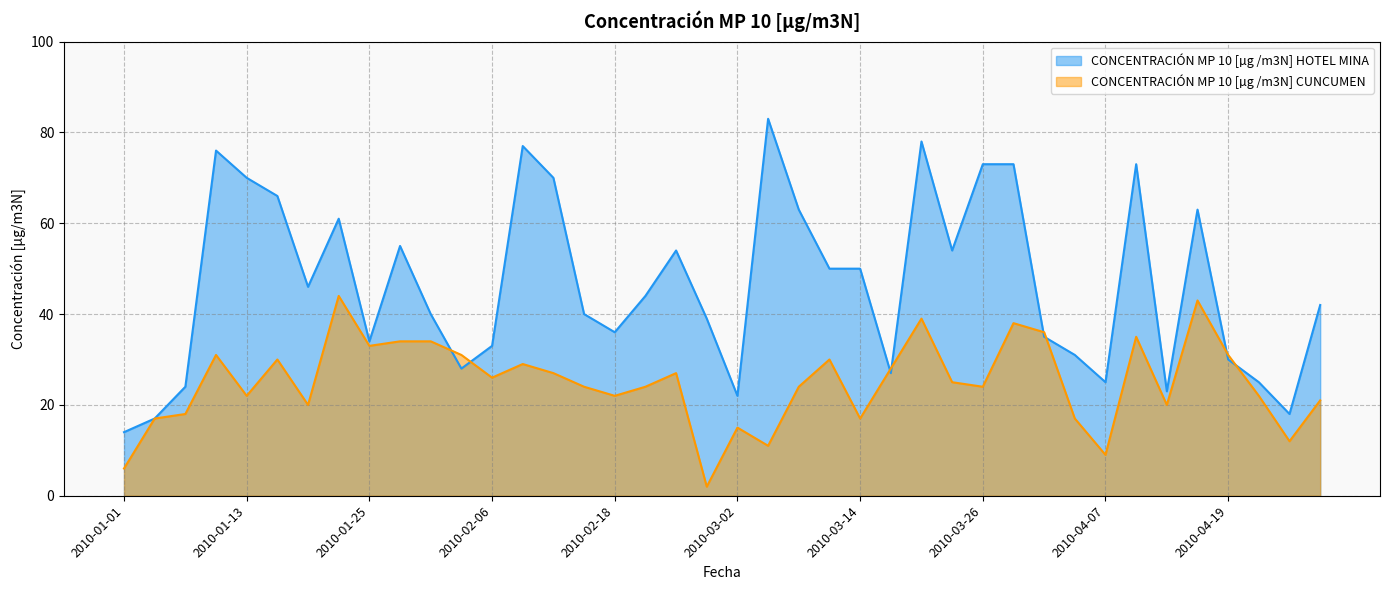

What is the lowest value of the CONCENTRACIÓN MP 10 [µg /m3N] CUNCUMEN series?

2